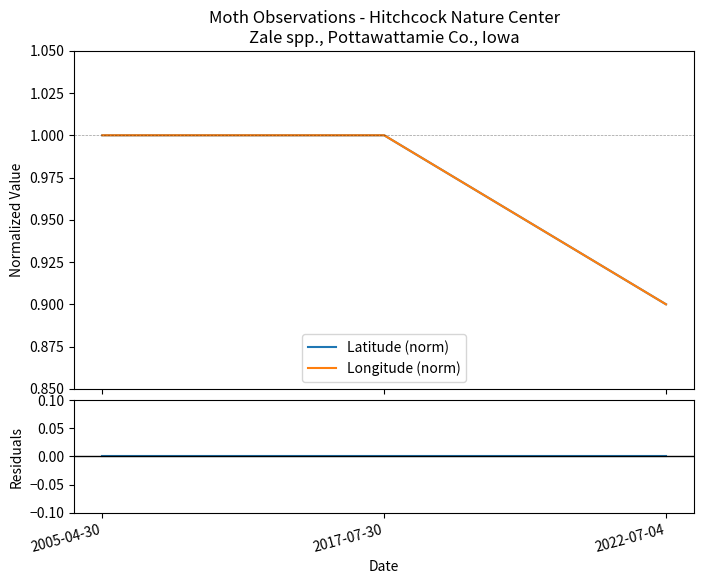

Reading left to right, transcribe all the data shown in this chart.

Latitude (norm): 1.0	1.0	0.9
Longitude (norm): 1.0	1.0	0.9
Count Residuals: 0.0	0.0	0.0